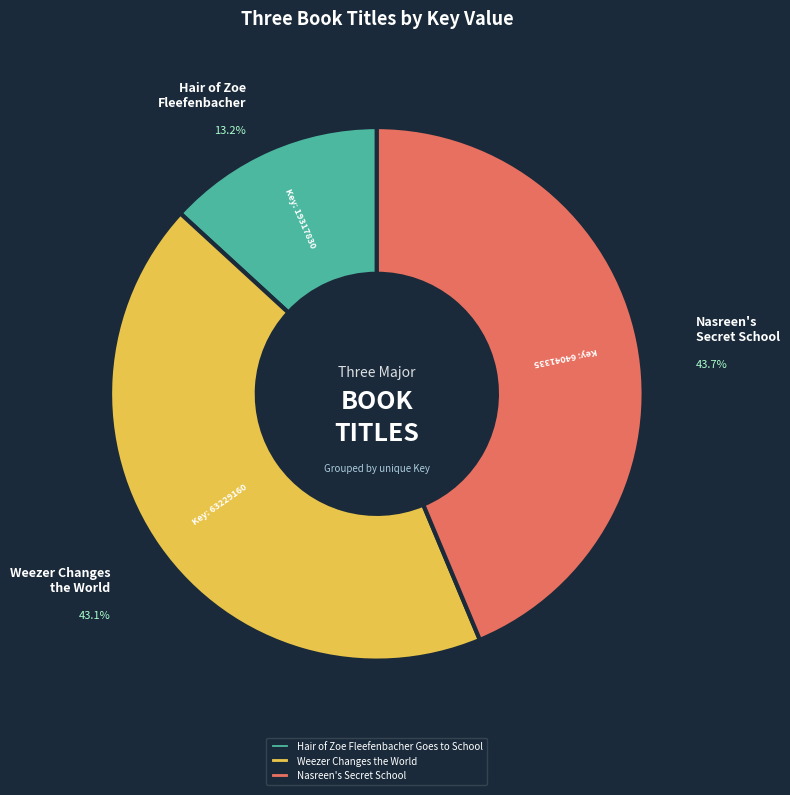

To the nearest percent, what percentage of the pie is Hair of Zoe Fleefenbacher Goes to School?

13%